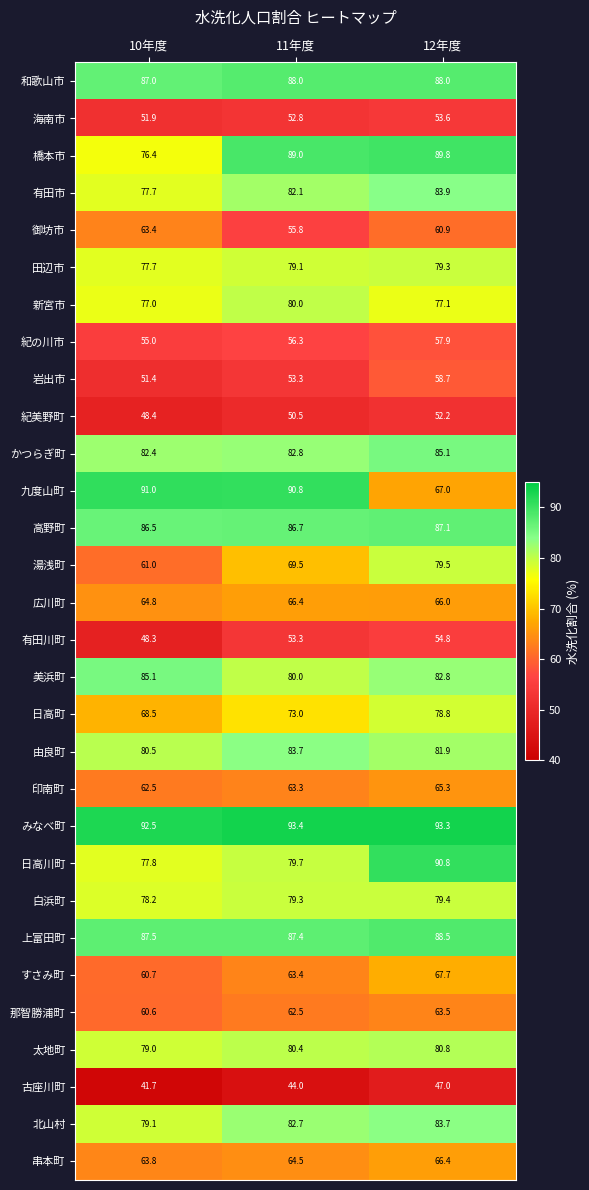

At which category does the chart reach its minimum across all series?

10年度